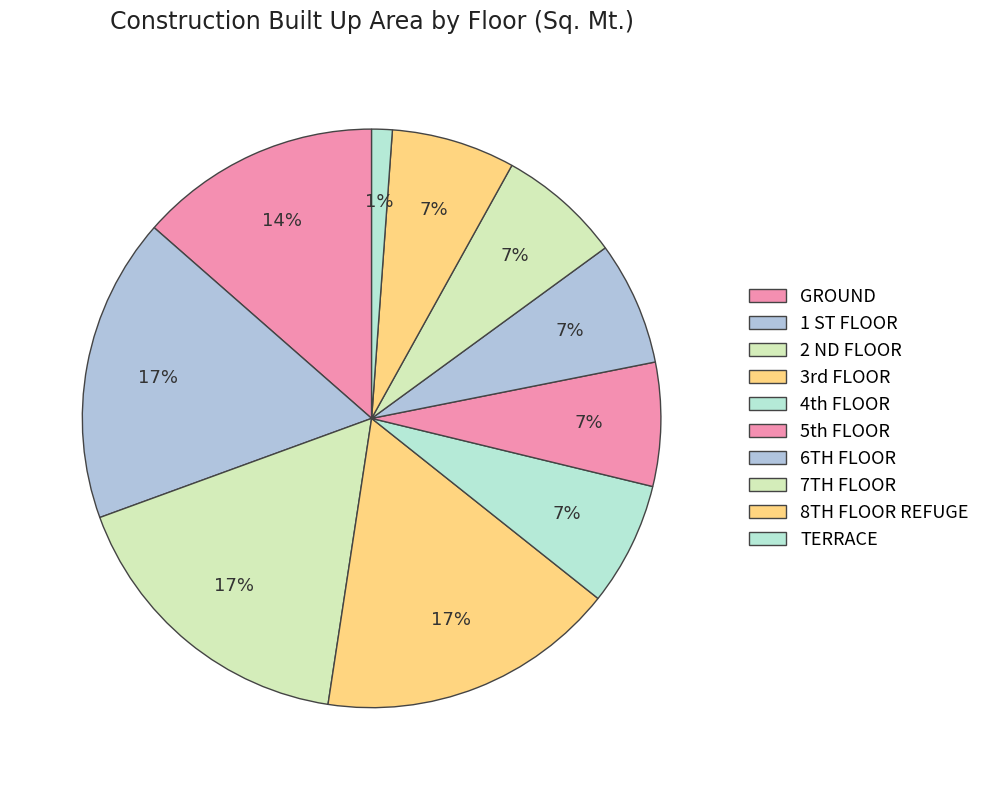

What is the largest slice in the pie chart?

1 ST FLOOR